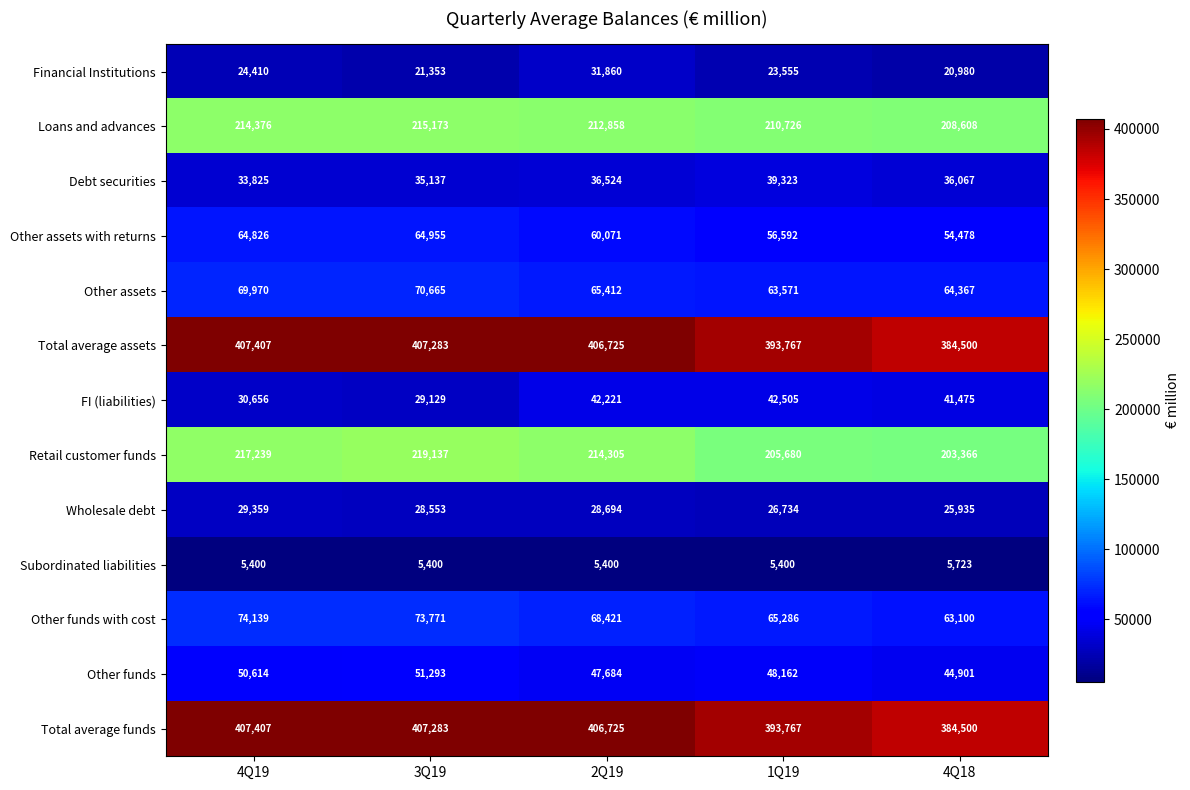

The Debt securities series shows 36524 at 2Q19. True or false?

True